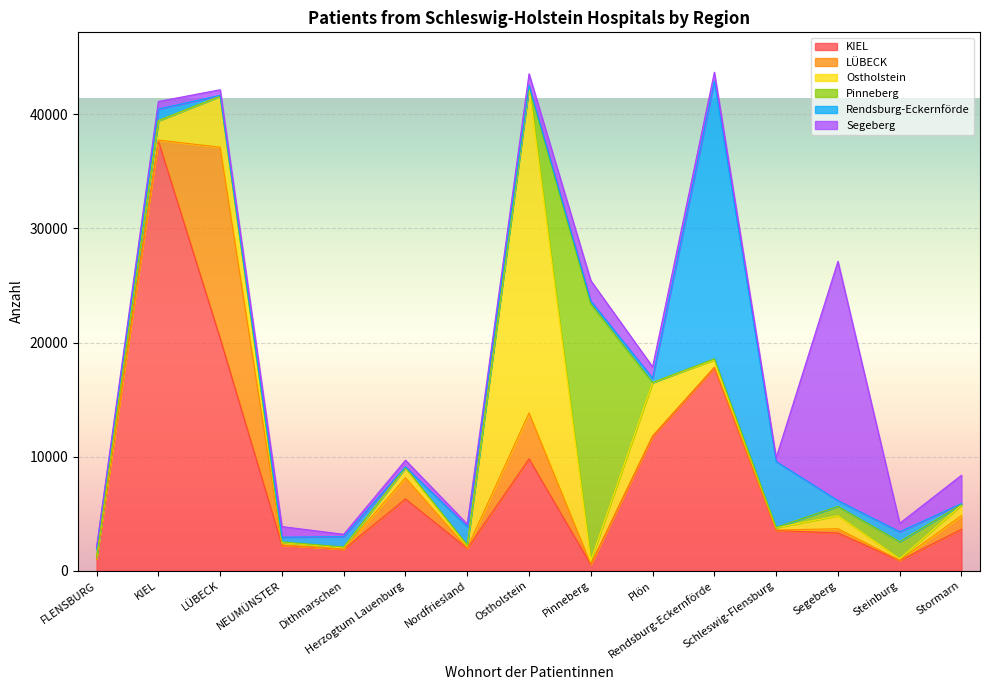

Reading left to right, transcribe all the data shown in this chart.

KIEL: 1041	37667	20361	2236	1888	6301	1959	9807	538	11760	17787	3536	3311	905	3637
LÜBECK: 21	76	16762	29	14	1856	28	4026	47	71	65	38	374	20	1198
Ostholstein: 111	1682	4450	215	106	871	221	28533	299	4656	630	195	1145	128	927
Pinneberg: 25	31	23	55	83	24	52	22	22504	14	92	33	812	1503	53
Rendsburg-Eckernförde: 746	1003	69	414	905	57	1604	150	249	379	24336	5775	513	868	67
Segeberg: 146	670	490	928	204	584	232	1018	1793	993	781	326	20962	740	2494